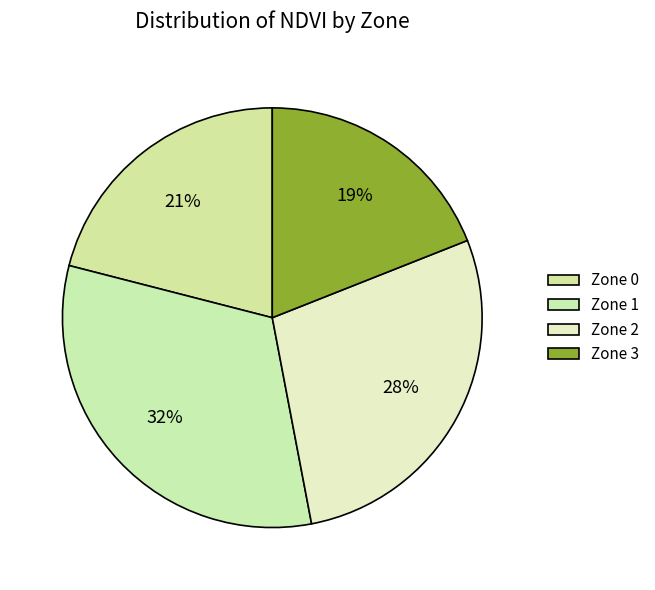

Rank the categories by value from lowest to highest.

Zone 3, Zone 0, Zone 2, Zone 1